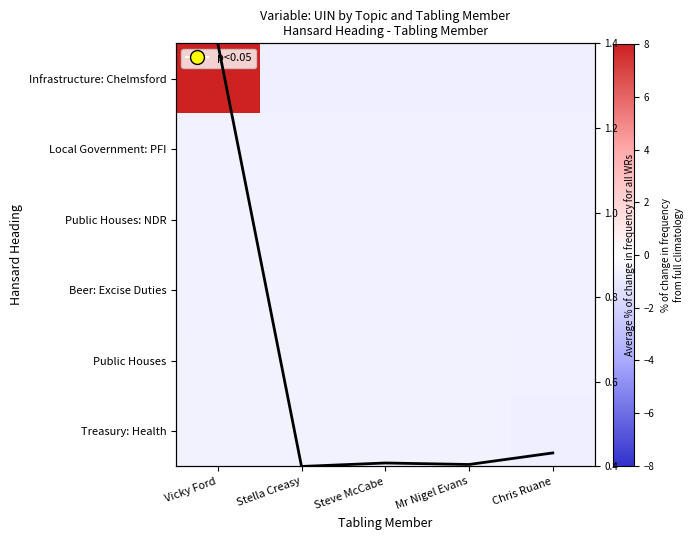

The Beer: Excise Duties series shows -0.6 at Stella Creasy. True or false?

True